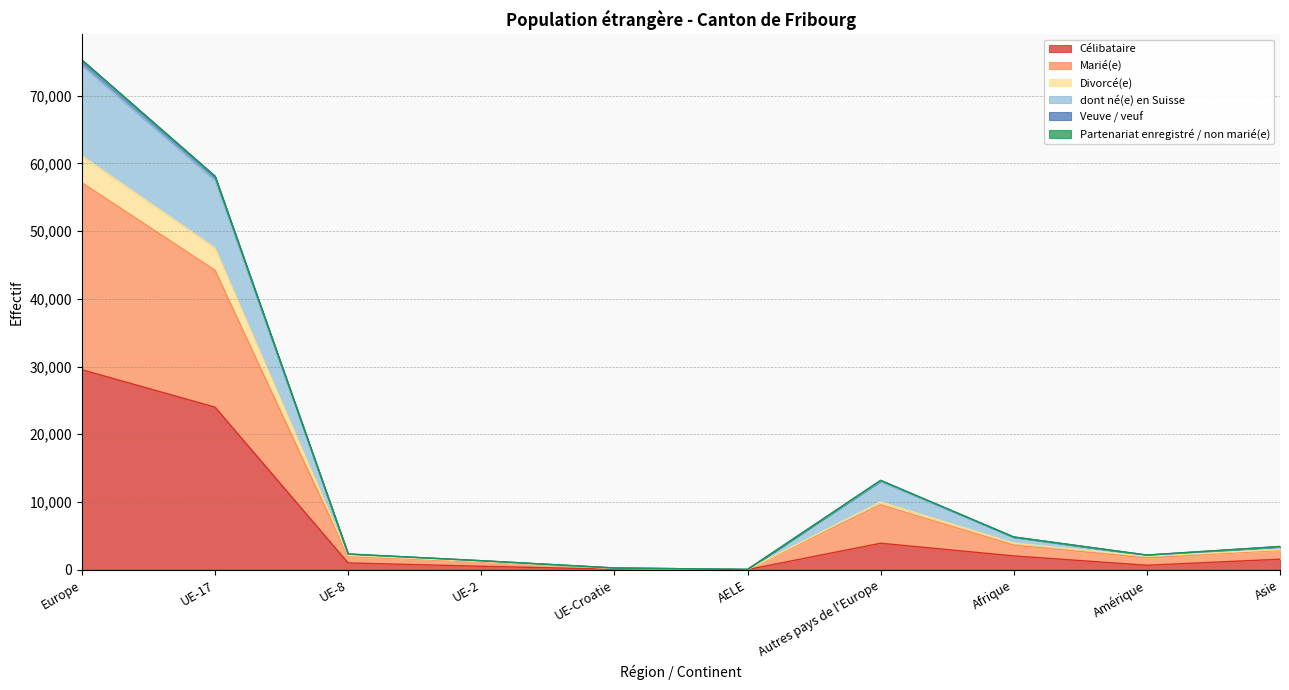

What is the label of the 9th point from the left?

Amérique